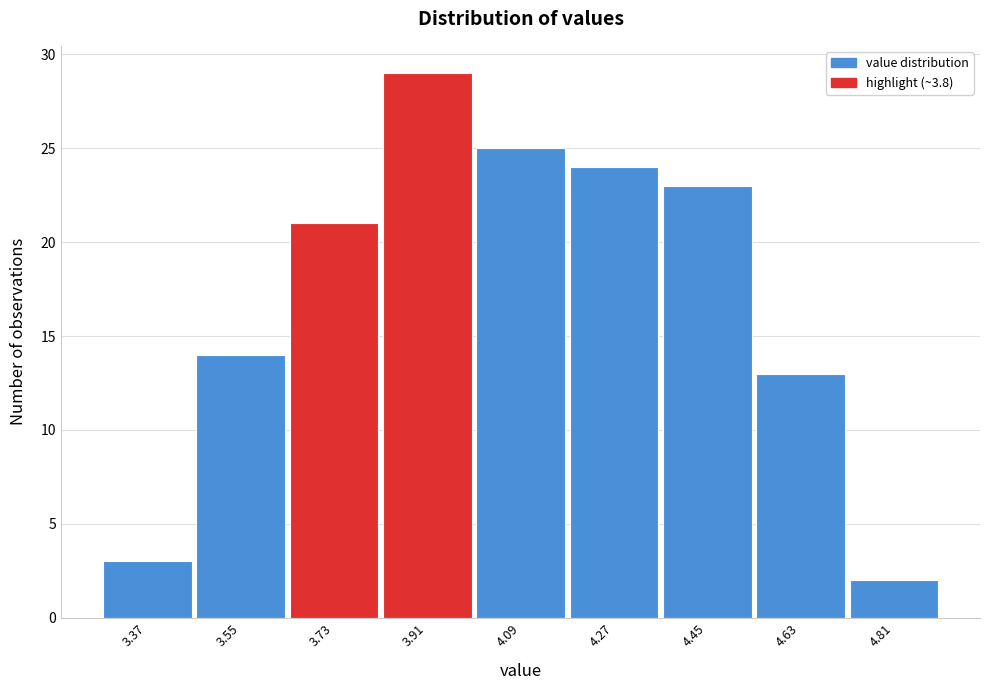

Over which range of the x-axis is the bar tallest?

3.82 to 4.00